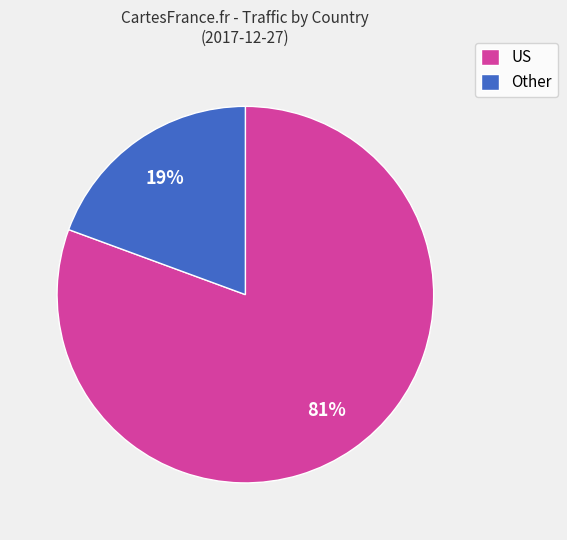

What is the smallest slice in the pie chart?

Other